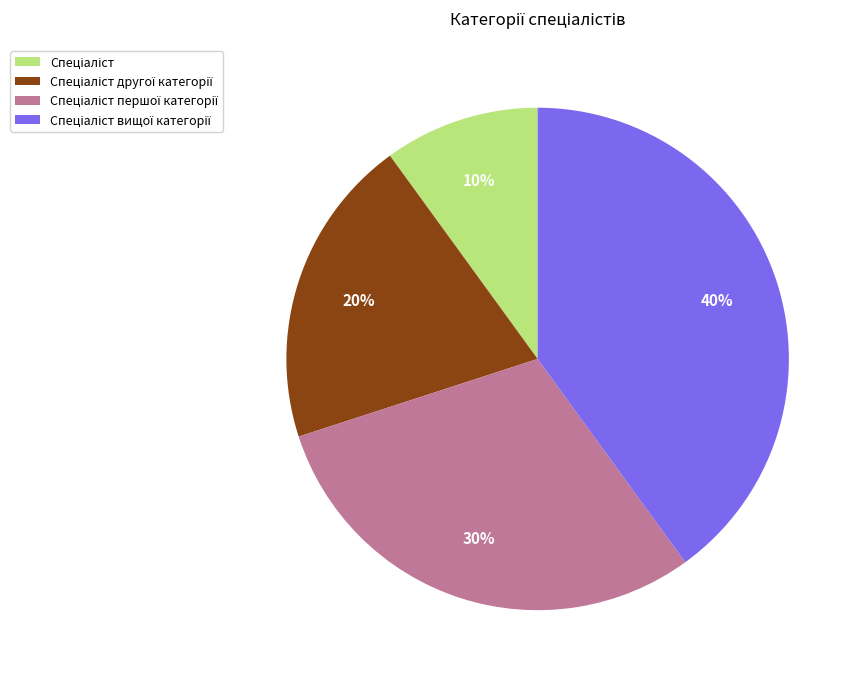

To the nearest percent, what is the difference between the largest and smallest slice percentages?

30%